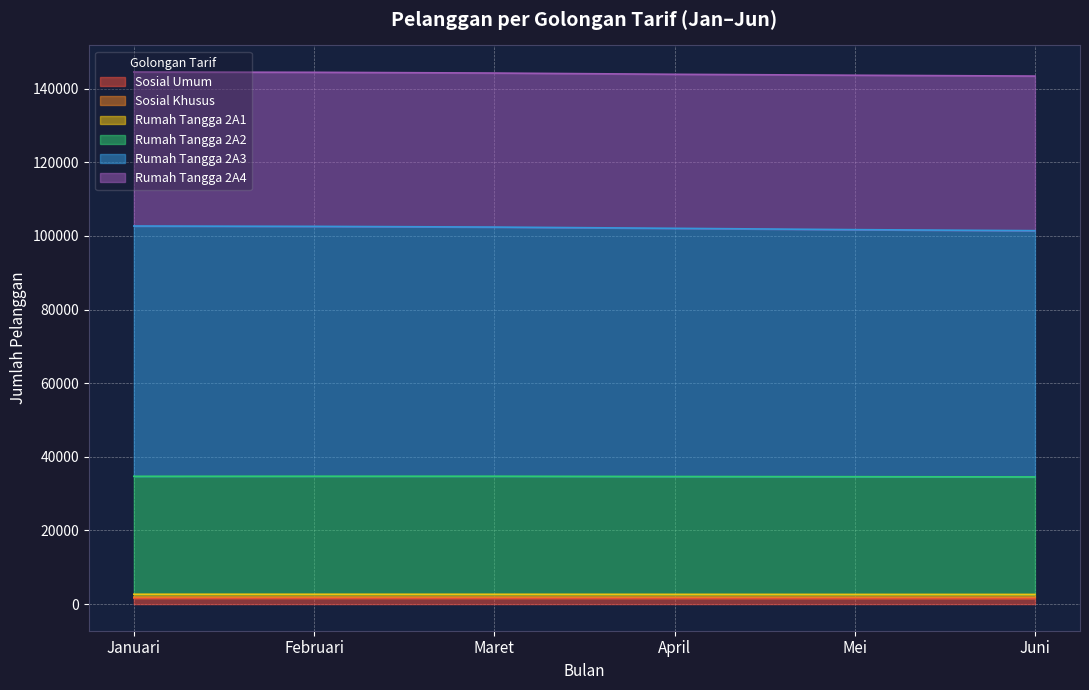

Which series has the largest total across all categories?

Rumah Tangga 2A3